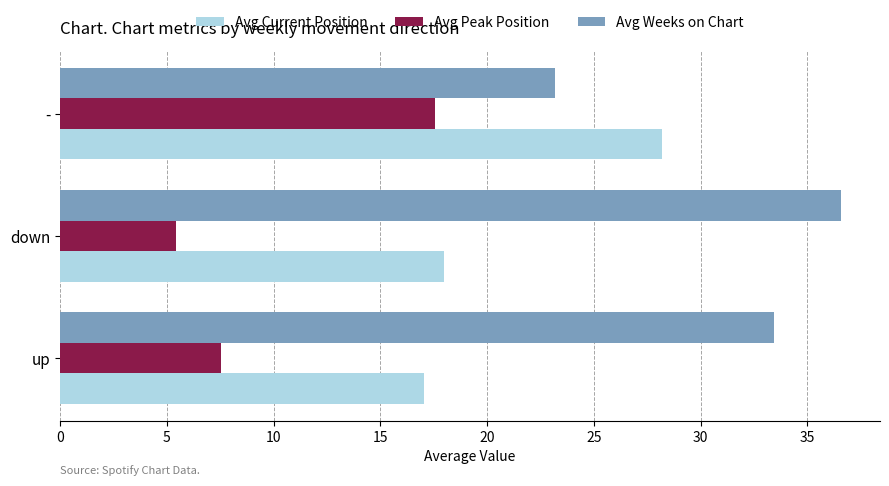

What is the smallest value displayed?

5.4